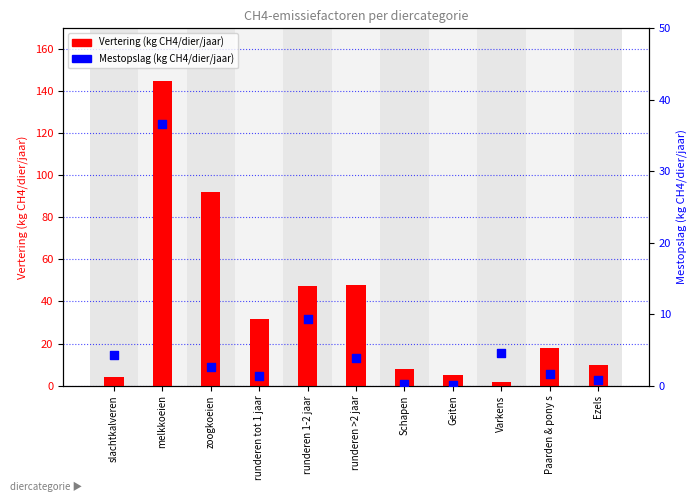

What is the total value across all series at Varkens?

6.0